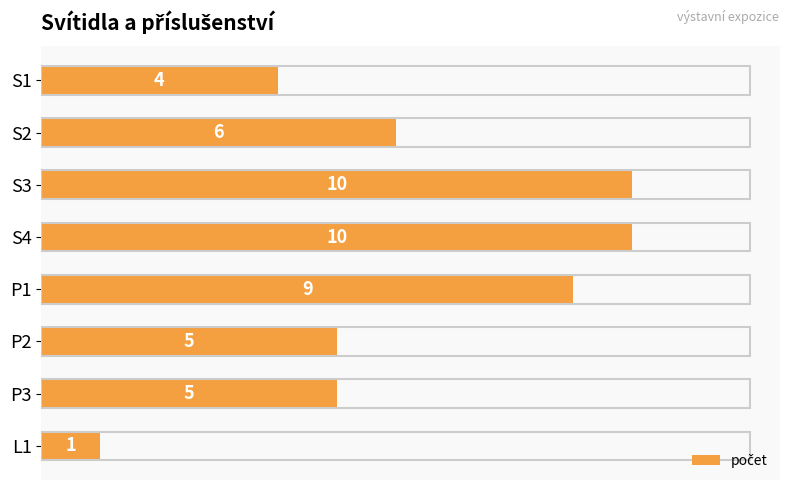

The value at S1 is 2. True or false?

False